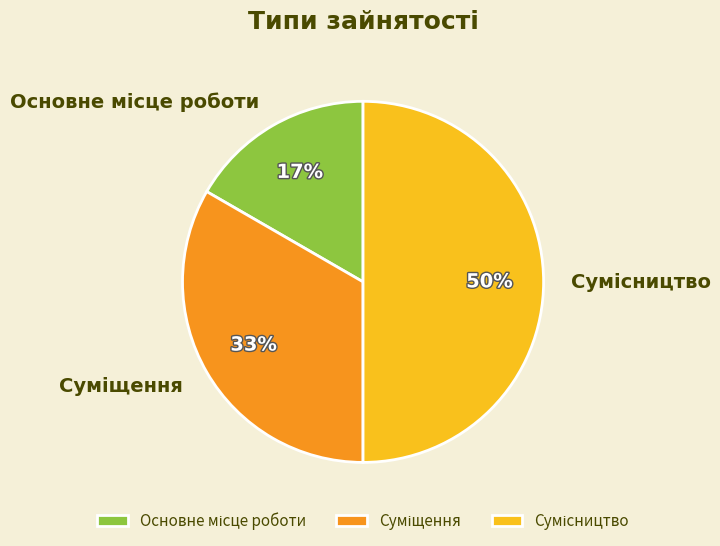

To the nearest percent, what is the average slice percentage?

33%